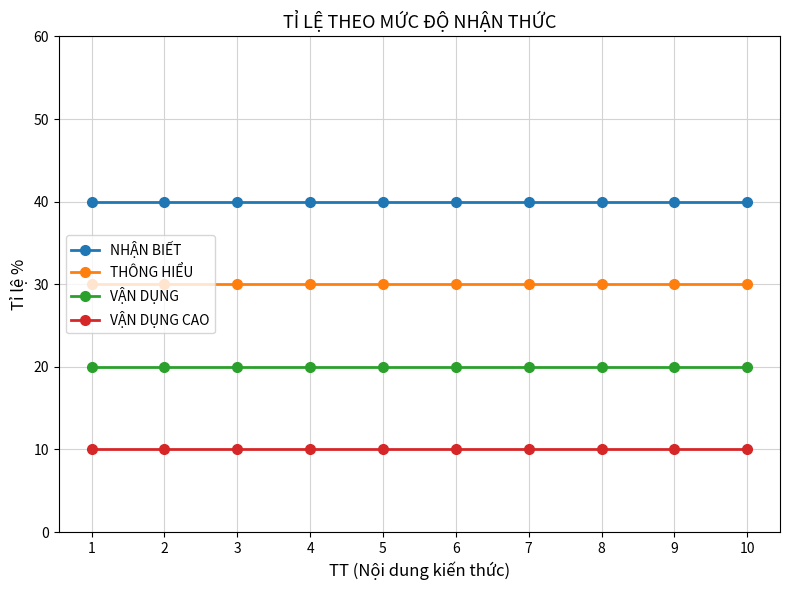

What is the sum of all THÔNG HIỂU values?

300